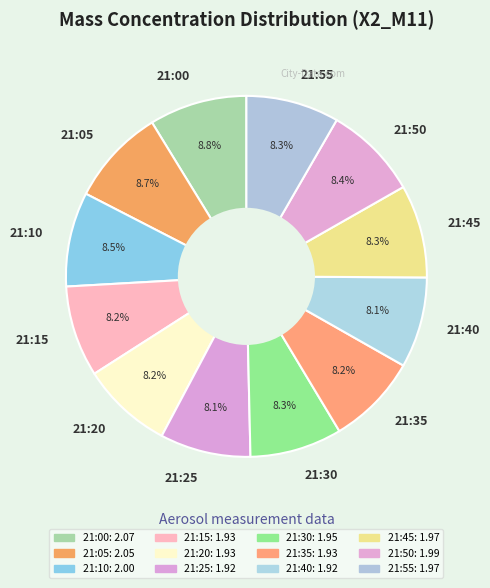

Count the number of slices in the pie.

12